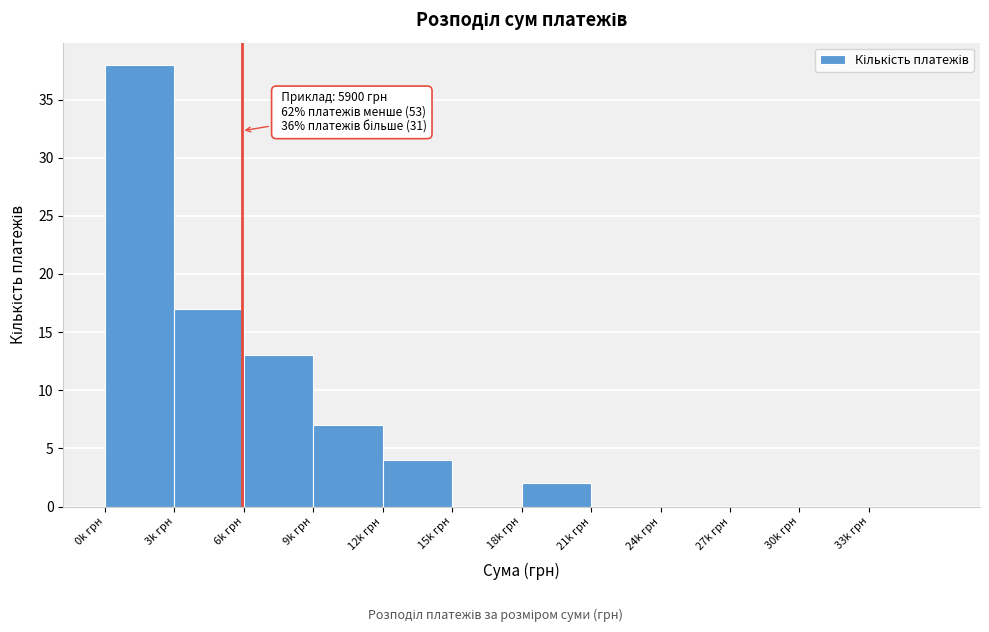

Reading left to right, transcribe all the data shown in this chart.

0k грн=38	3k грн=17	6k грн=13	9k грн=7	12k грн=4	15k грн=0	18k грн=2	21k грн=0	24k грн=0	27k грн=0	30k грн=0	33k грн=0